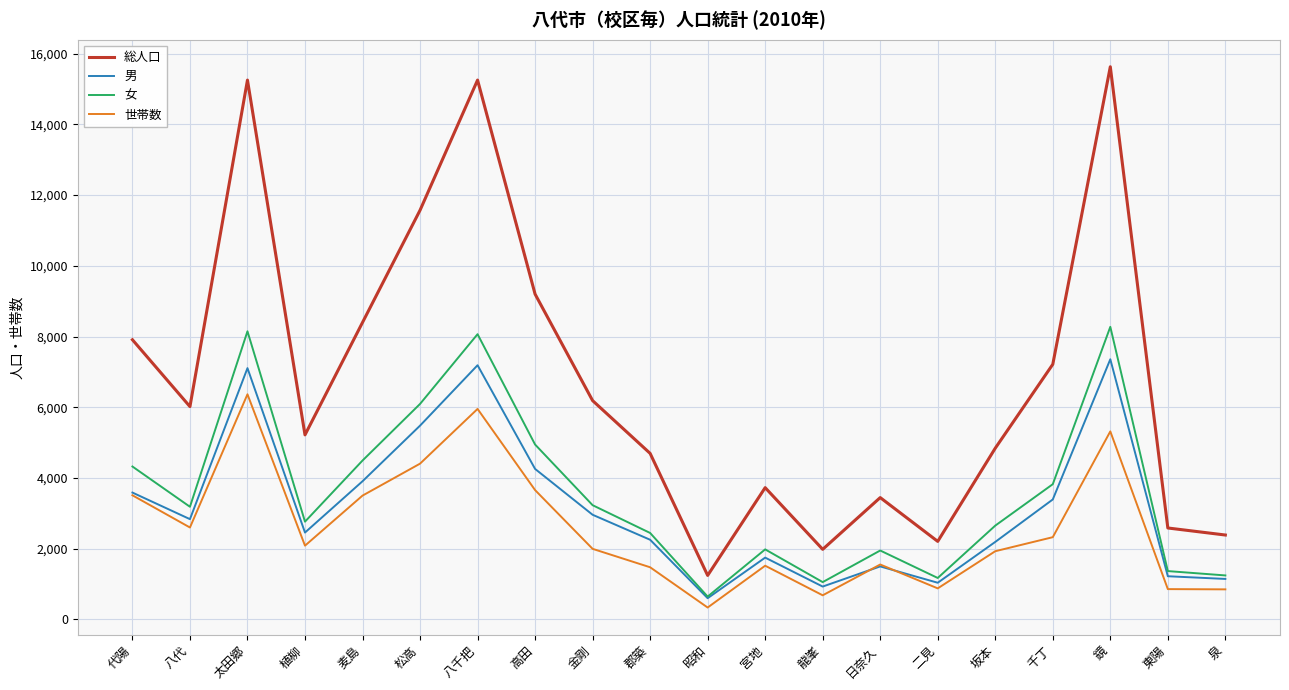

True or false: 総人口 and 世帯数 intersect in this chart.

False